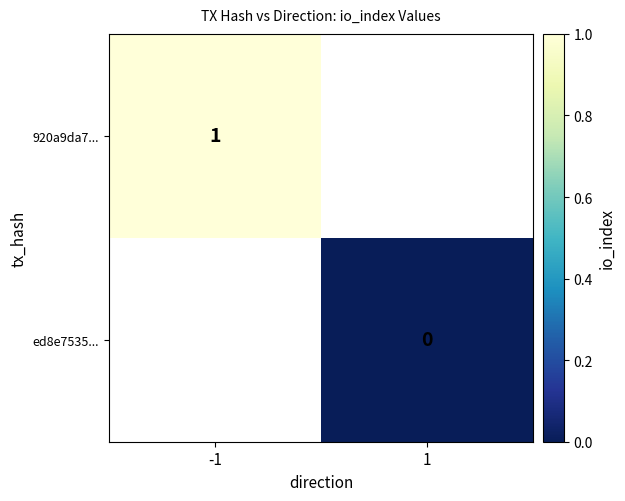

True or false: 920a9da7... has a value of 0 at -1.

False